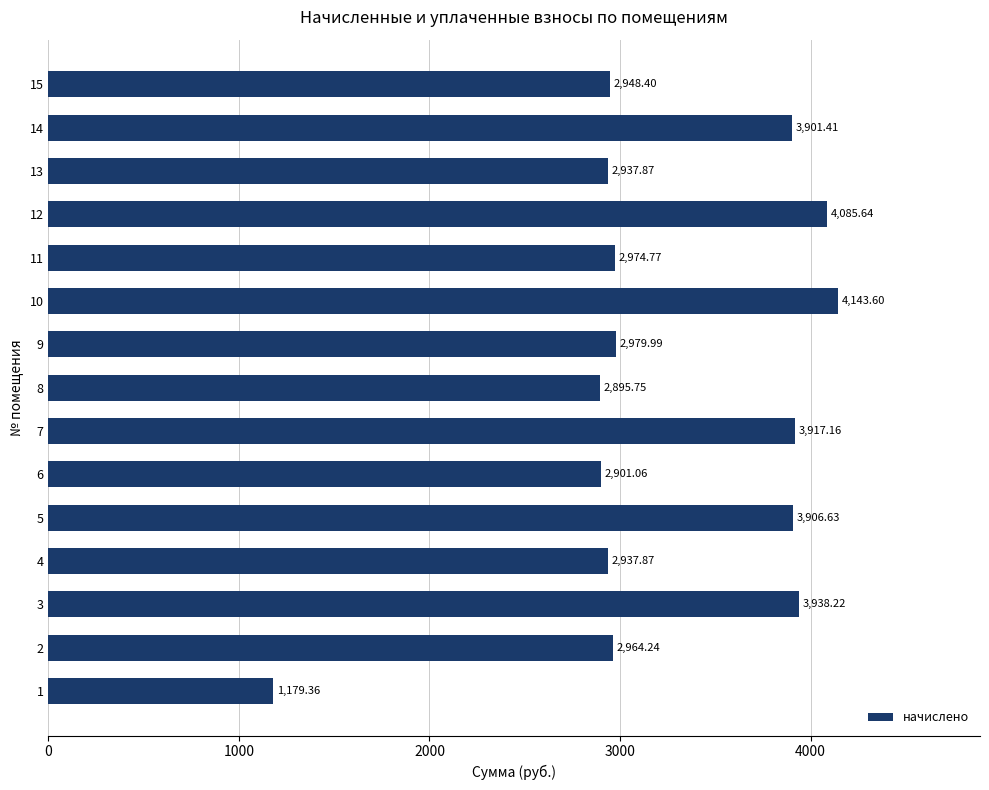

What is the minimum value shown in the chart?

1179.4